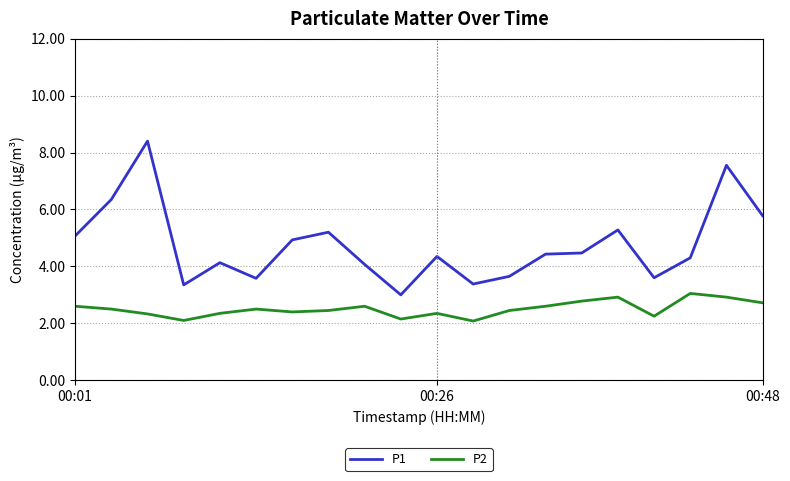

What is the average value of the P1 series?

4.7